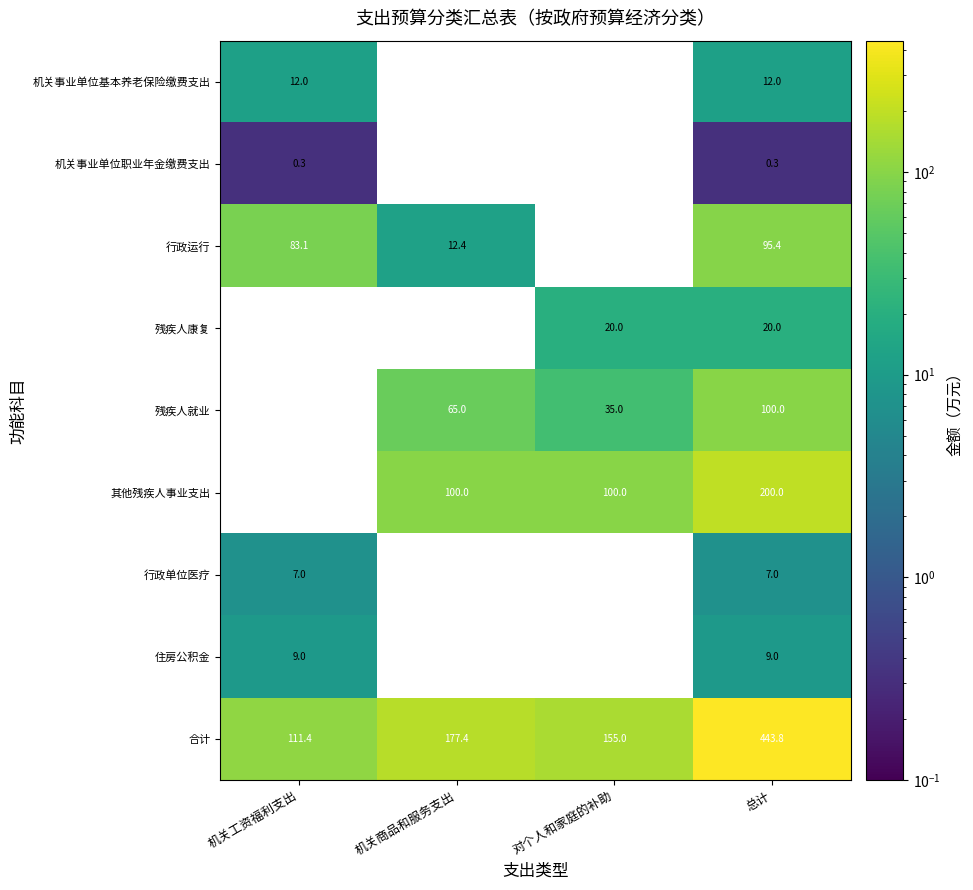

Where is 合计 nearest to the value 277?

机关商品和服务支出